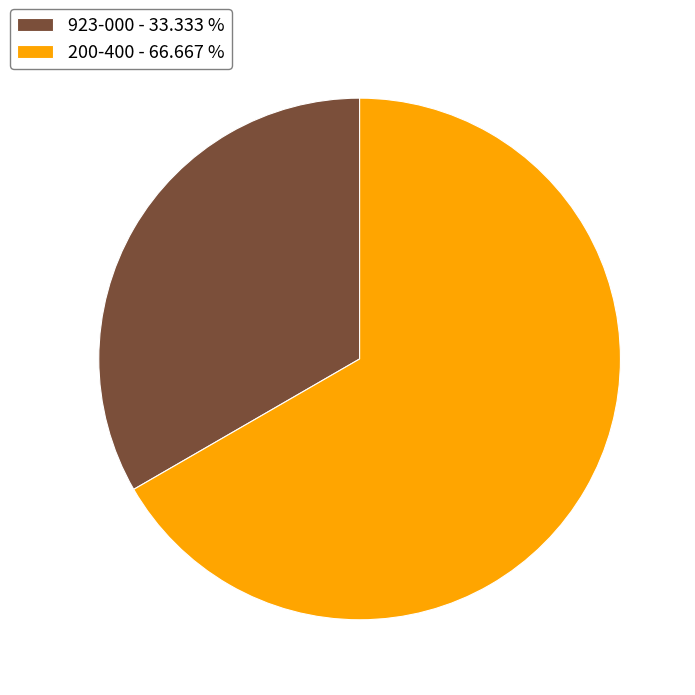

Does any single category account for the majority?

Yes